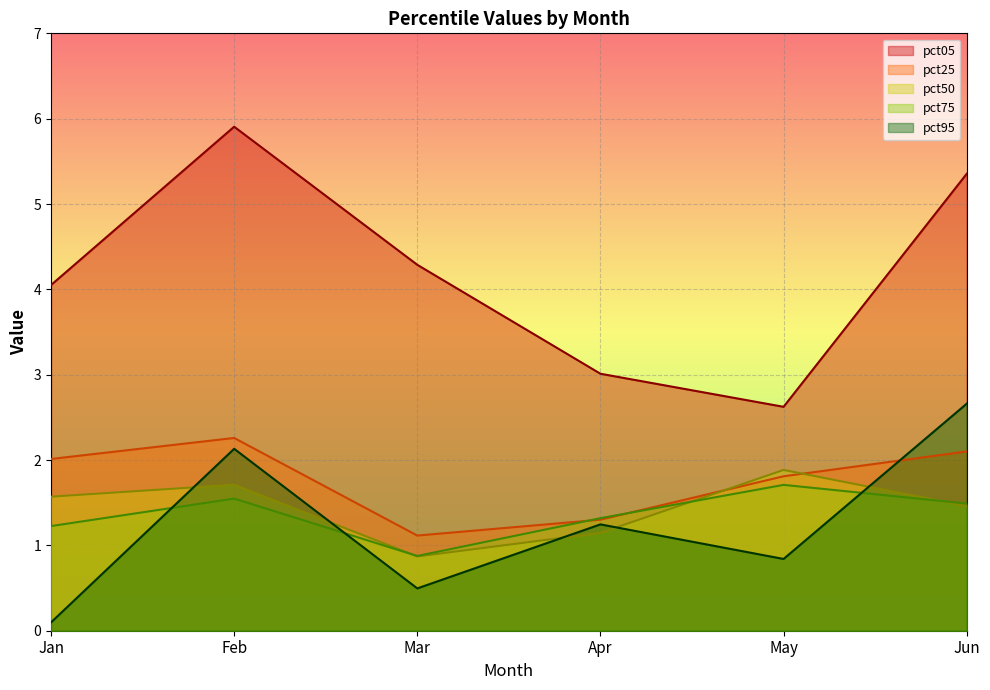

Between Mar and Apr, which is larger?

Mar